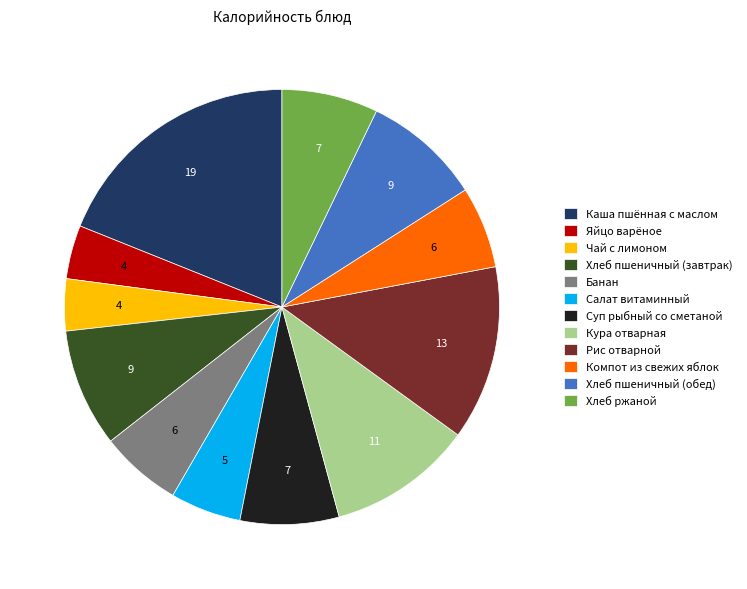

Which category has the biggest portion of the pie?

Каша пшённая с маслом